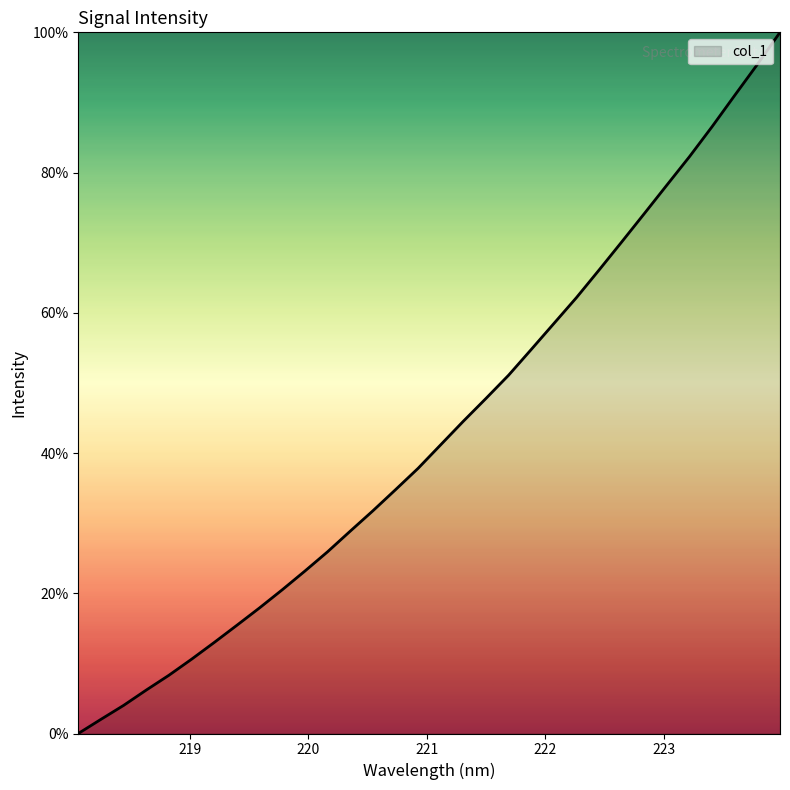

How many lines are shown in the chart?

1